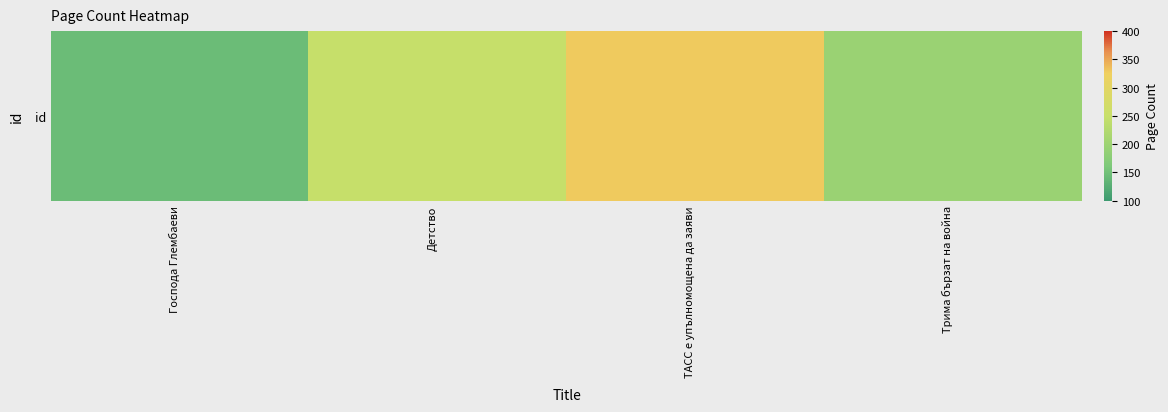

Between Трима бързат на война and ТАСС е упълномощена да заяви, which is larger?

ТАСС е упълномощена да заяви